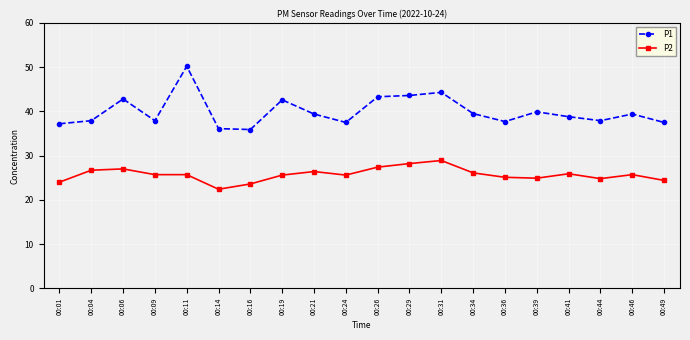

True or false: P2 and P1 cross at least once.

False